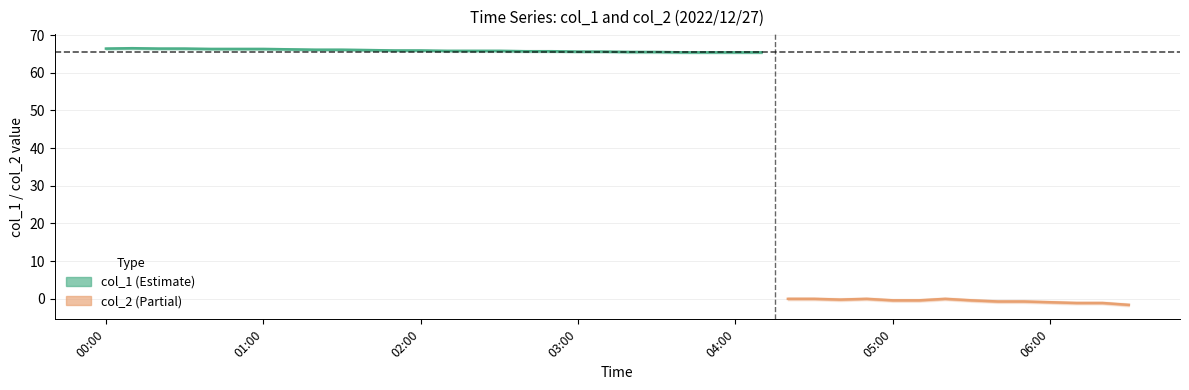

How many interior local peaks does the col_2 series have?

7